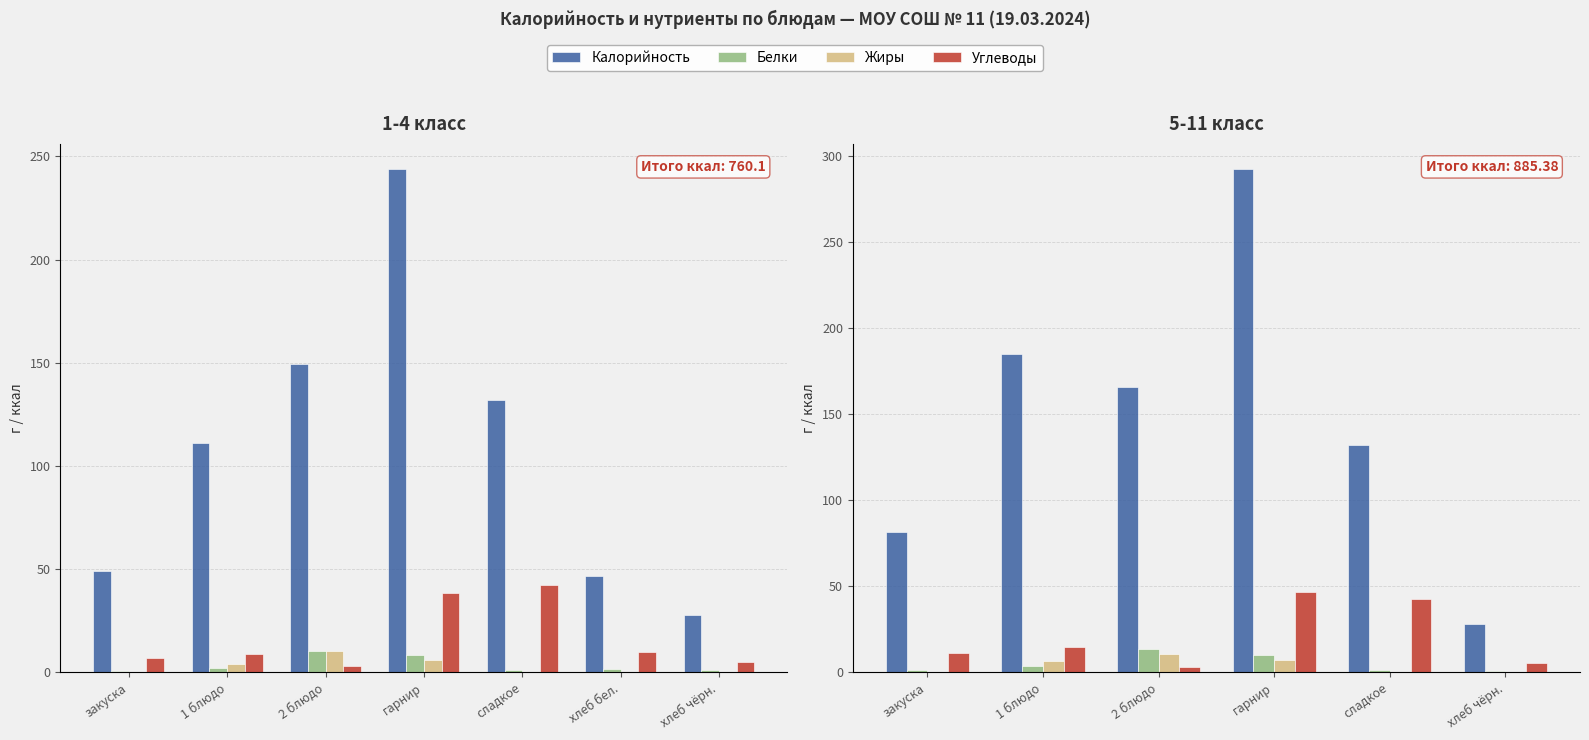

At which category is the sum across all series the highest?

гарнир